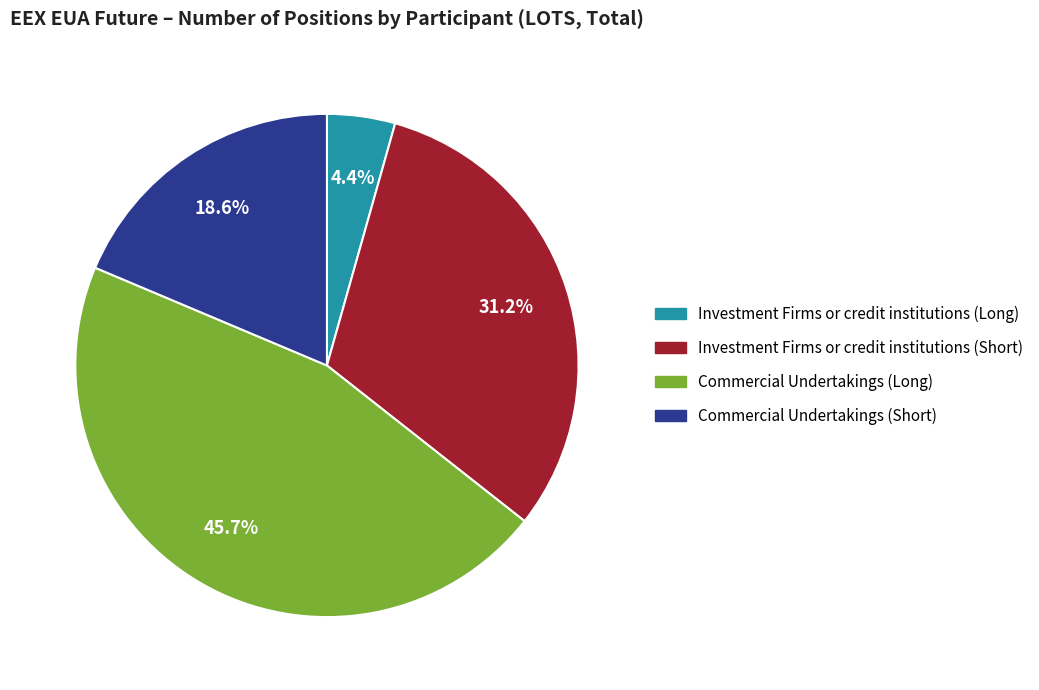

Does any single category account for the majority?

No